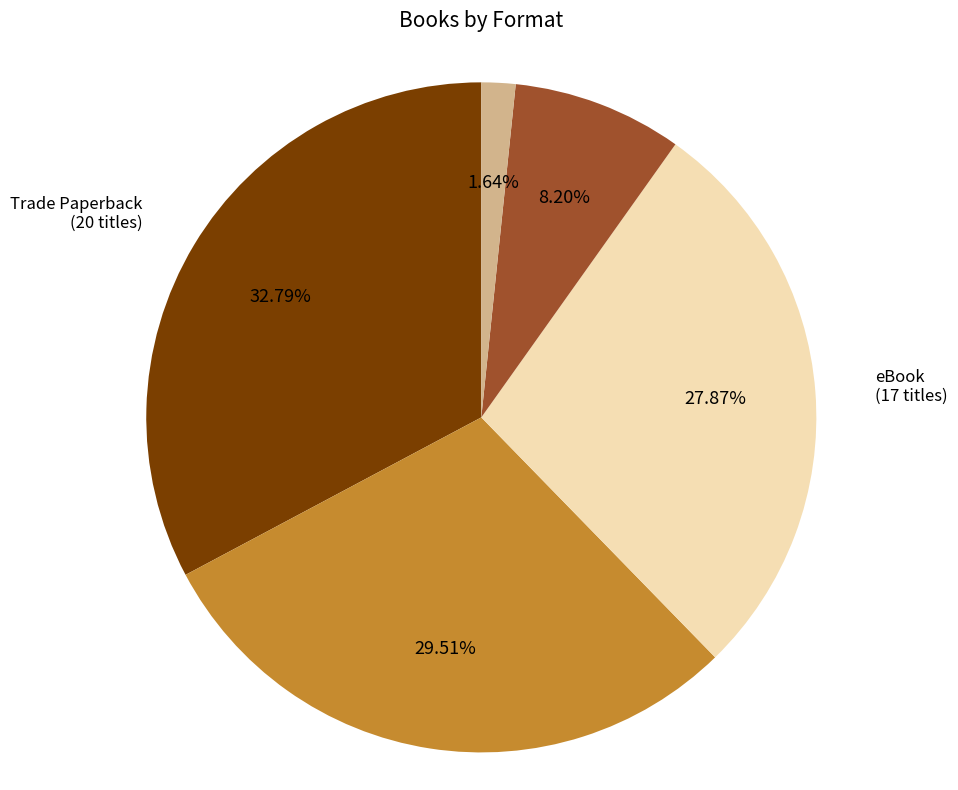

To the nearest percent, what is the combined percentage of Audio Download and Hardcover?

38%